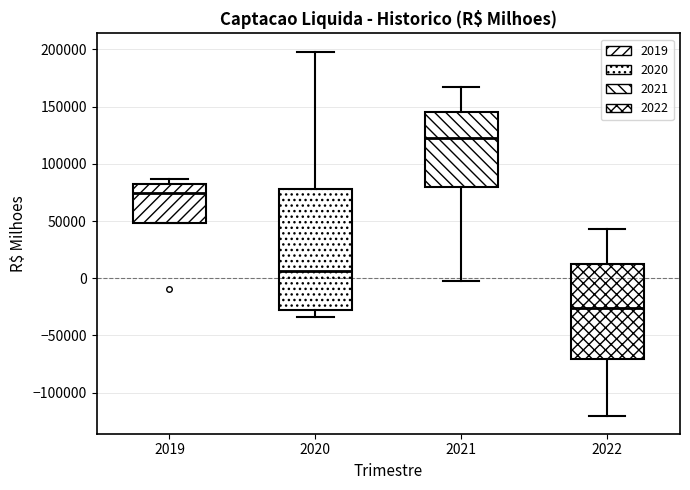

Which box has the highest median line?

2021